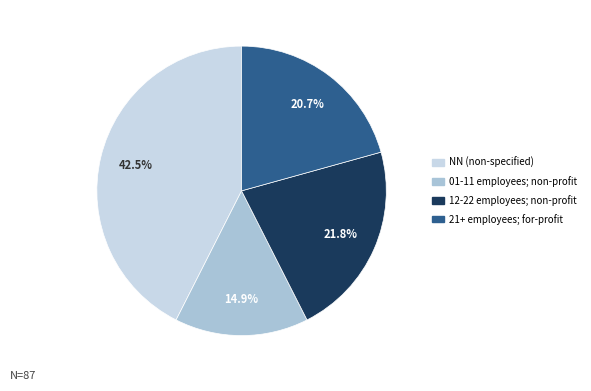

How many segments does this pie chart have?

4